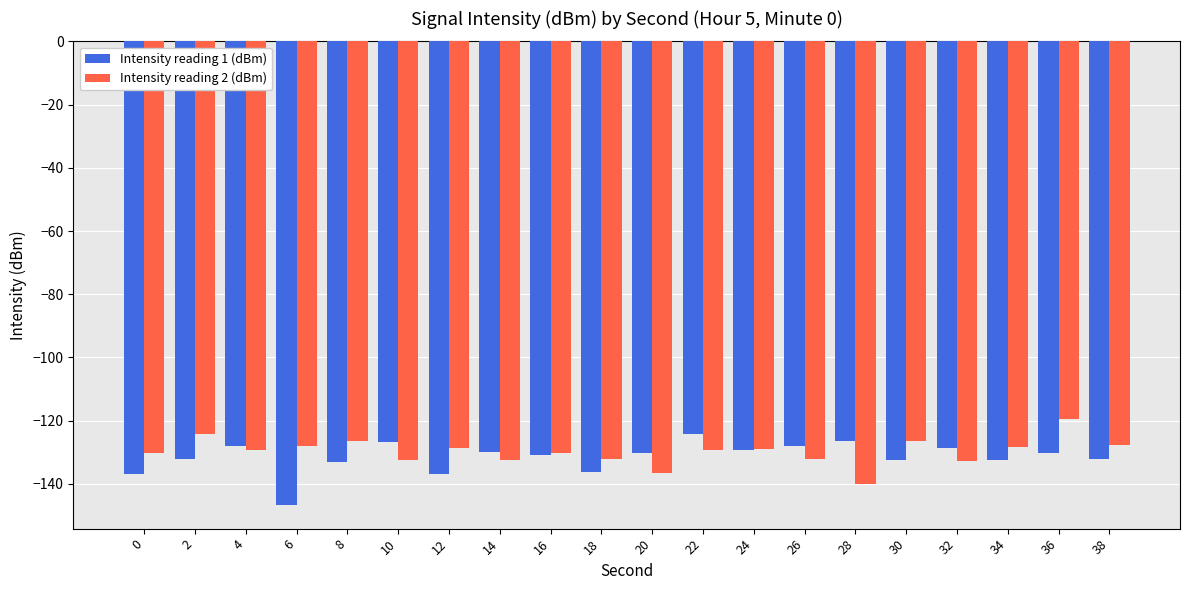

What is the minimum value shown in the chart?

-146.8